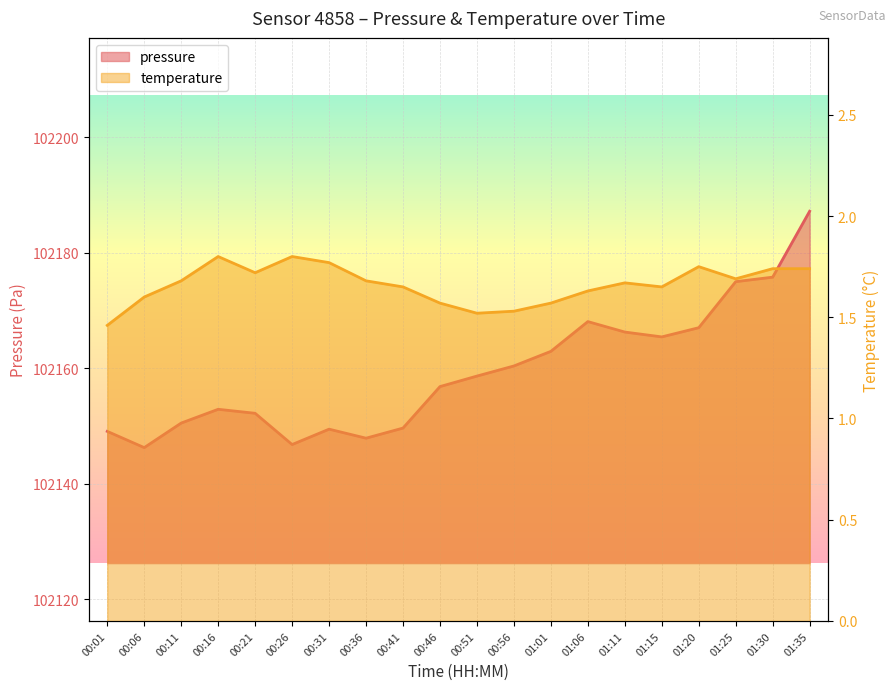

True or false: temperature and pressure intersect in this chart.

False